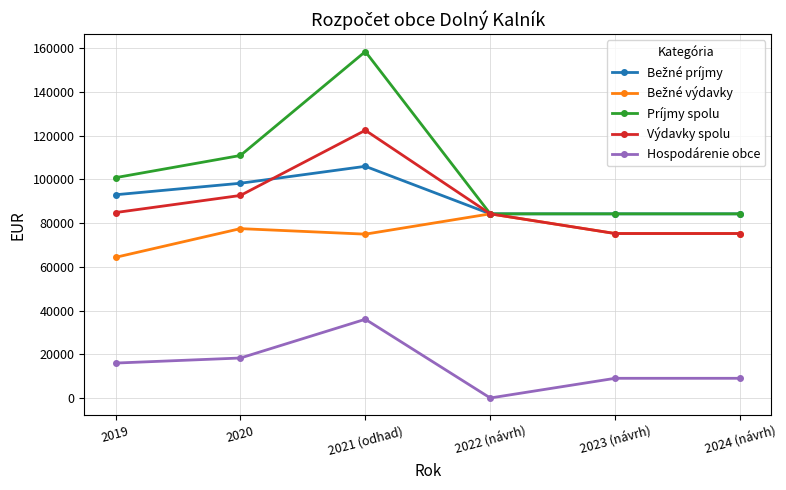

The Príjmy spolu series shows 38256.2 at 2020. True or false?

False